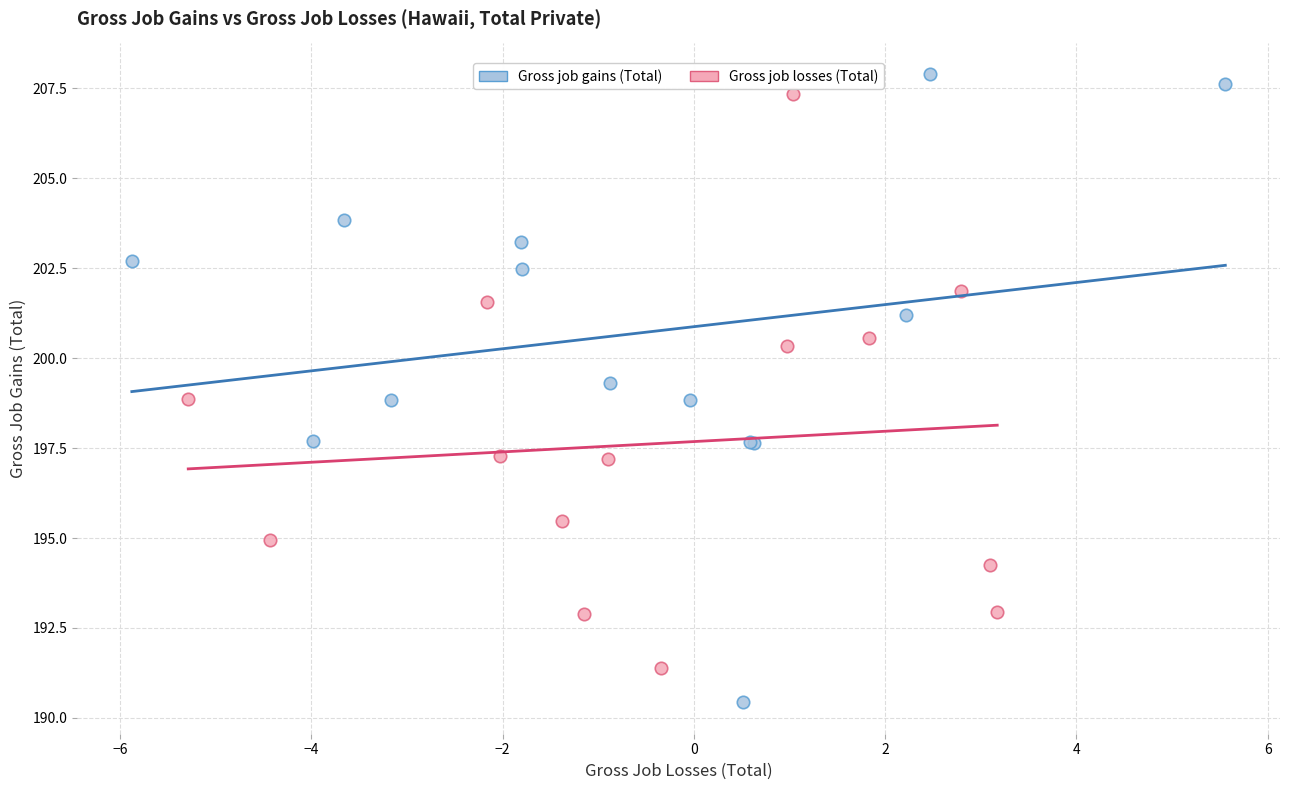

What are all the series names shown in the legend?

Gross job gains (Total), Gross job losses (Total)